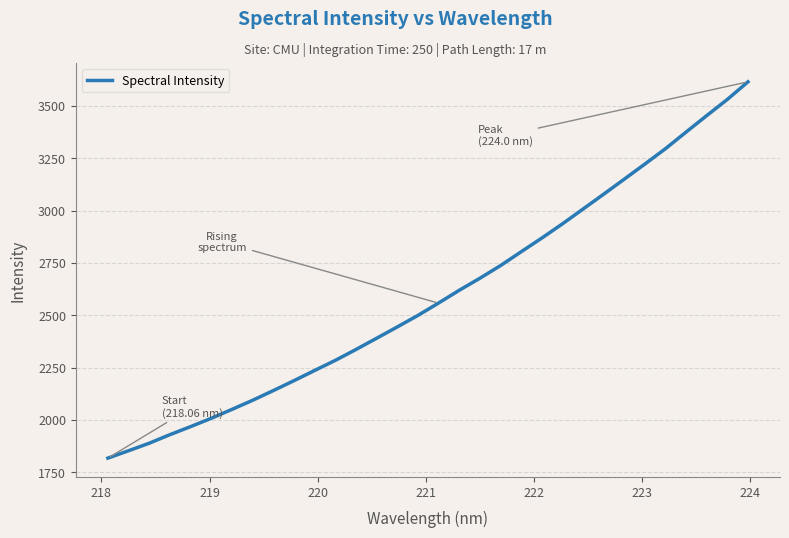

What is the smallest value displayed?

1817.3